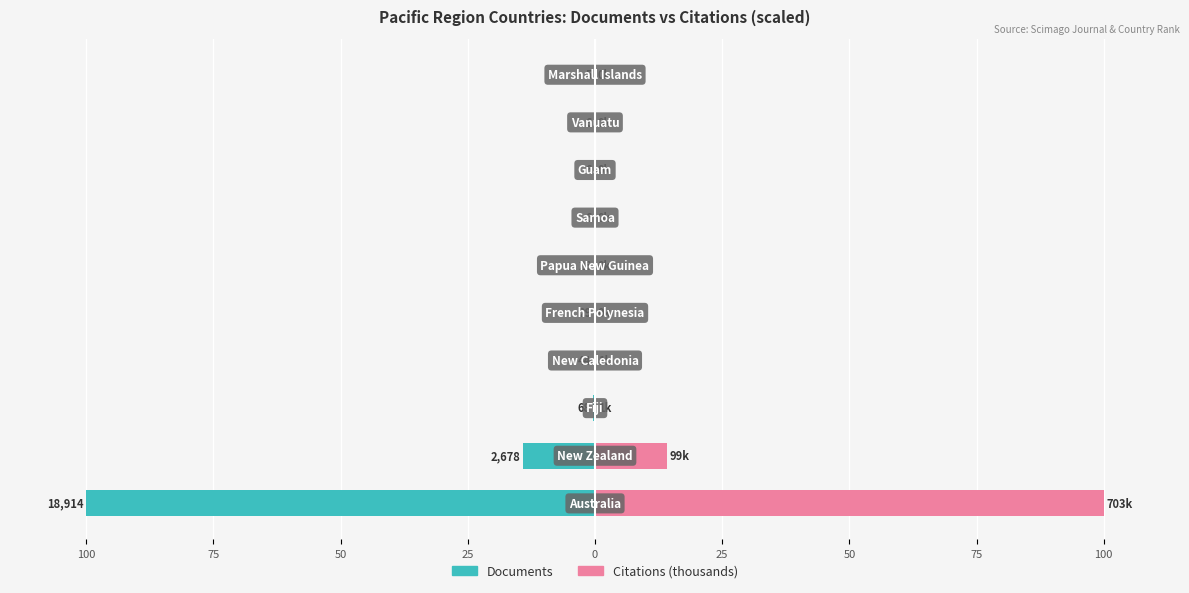

Which series has the widest spread of values?

Citations (thousands)